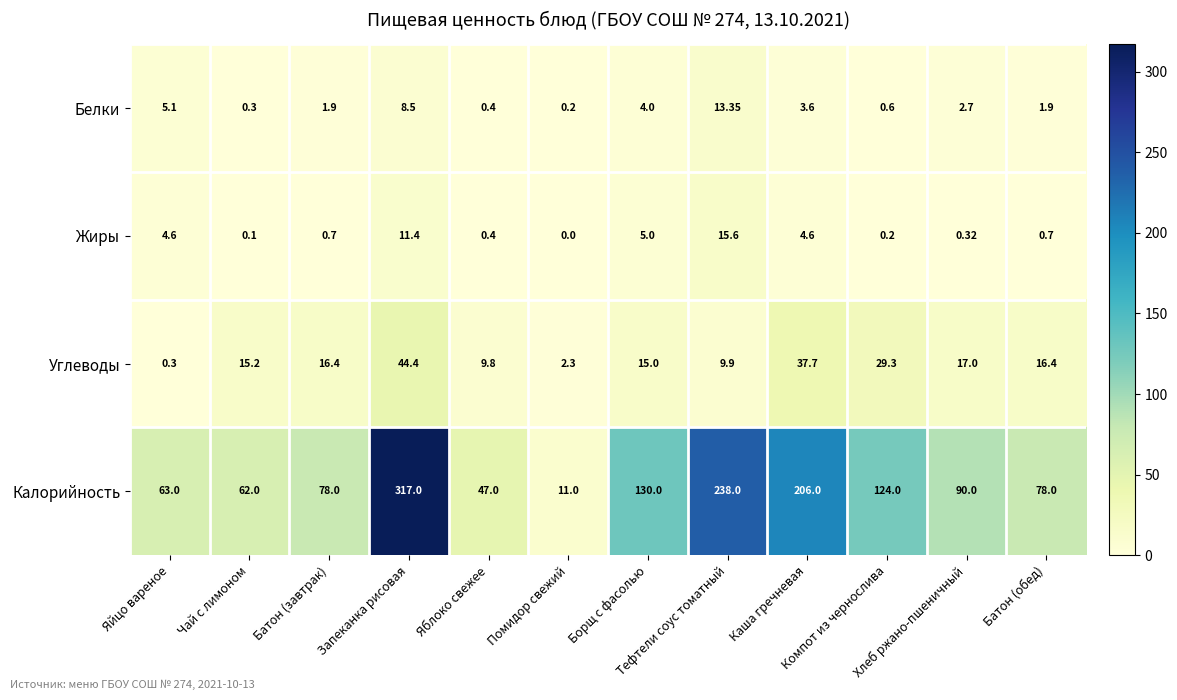

How many data points in Белки are less than 2?

6